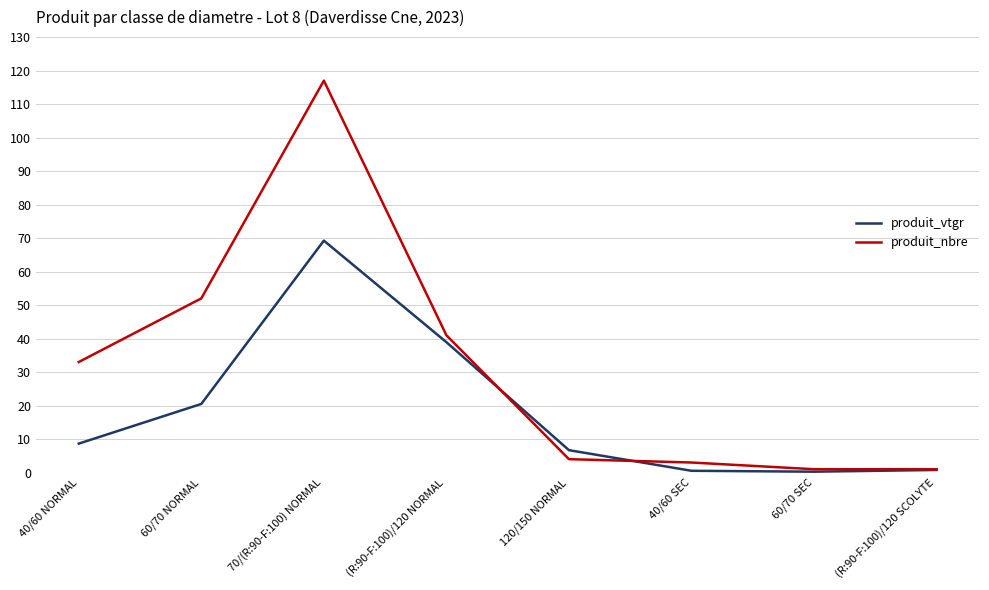

The produit_vtgr series shows 11.9 at 60/70 NORMAL. True or false?

False